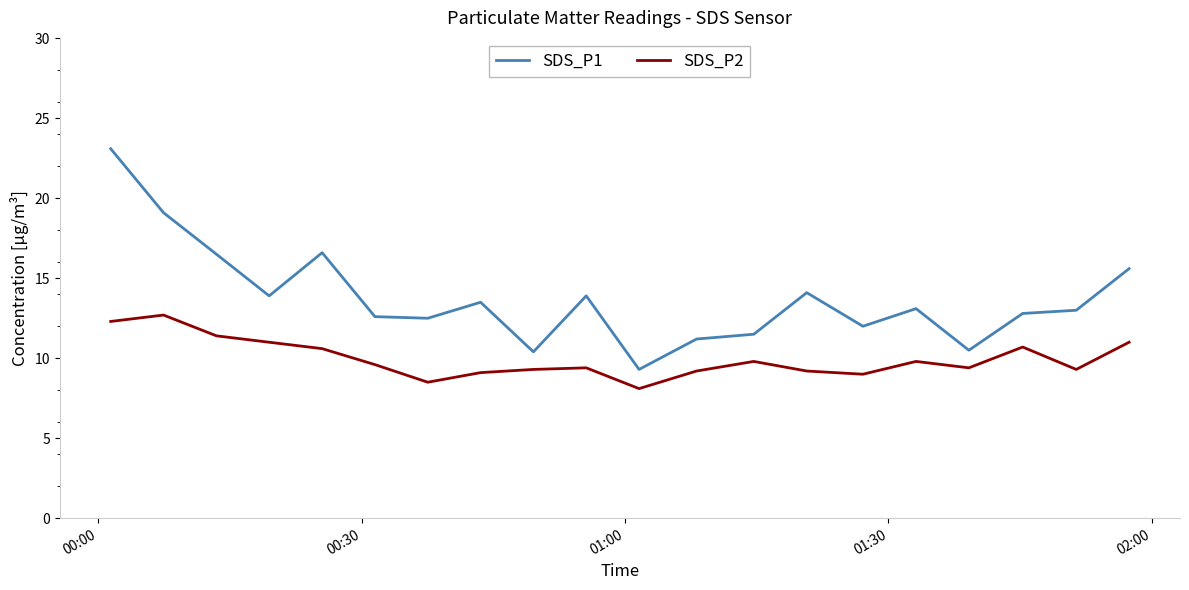

What is the lowest value of the SDS_P1 series?

9.3